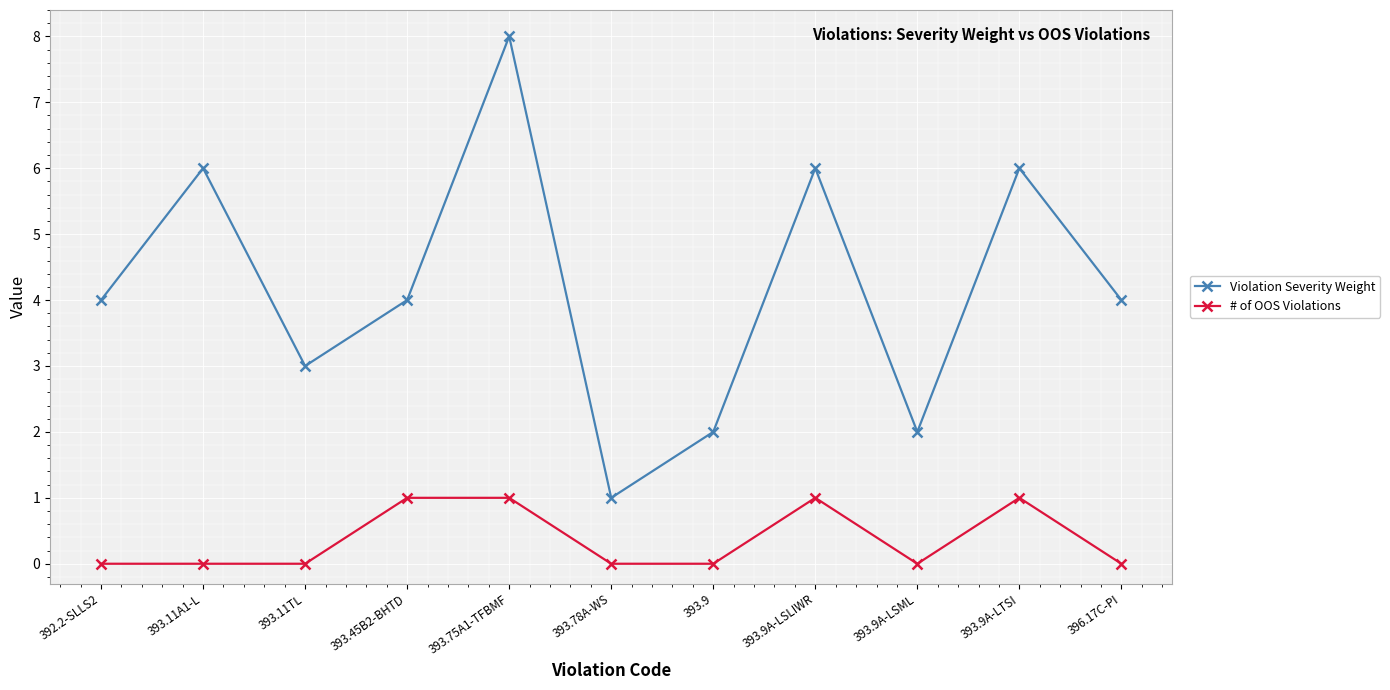

The value of # of OOS Violations at 393.78A-WS is 0. True or false?

True